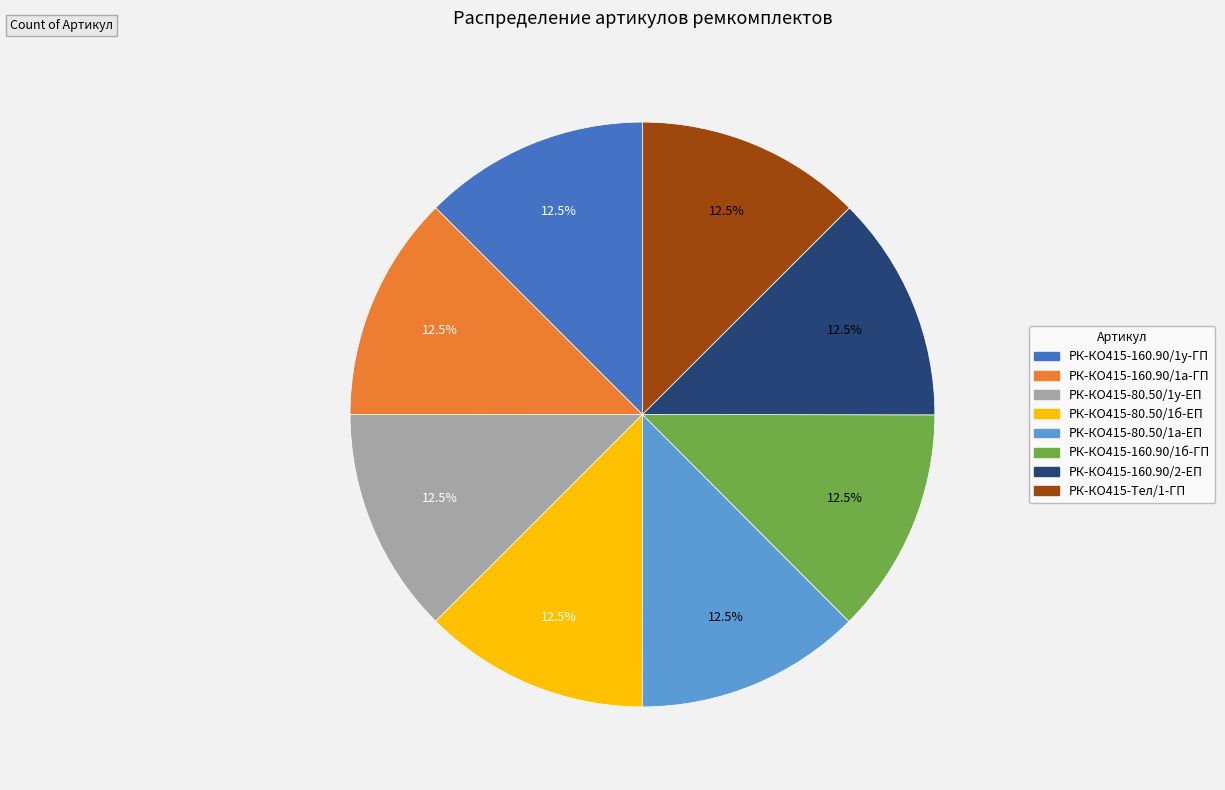

Does РК-КО415-160.90/2-ЕП represent more than half of the total?

No